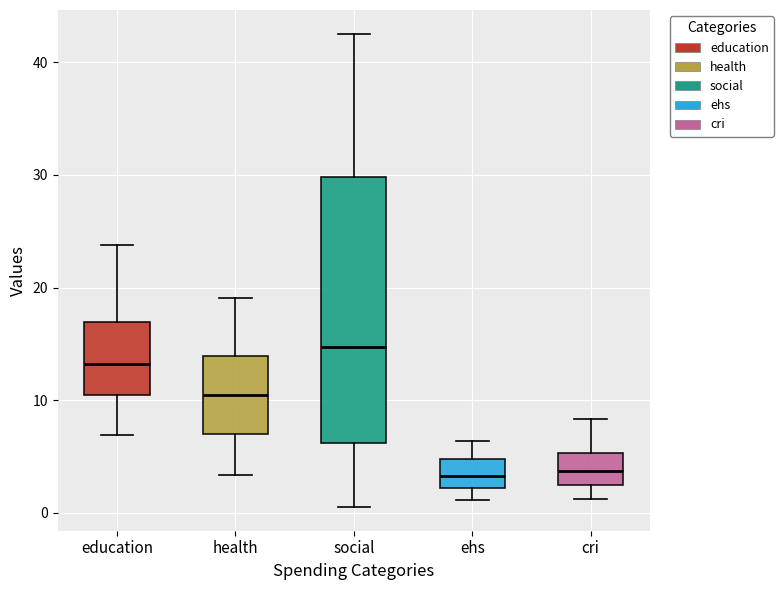

Where is the lower edge of the box for health on the y-axis? The values are not printed on the chart, so give them approximately, as read against the axis.

7